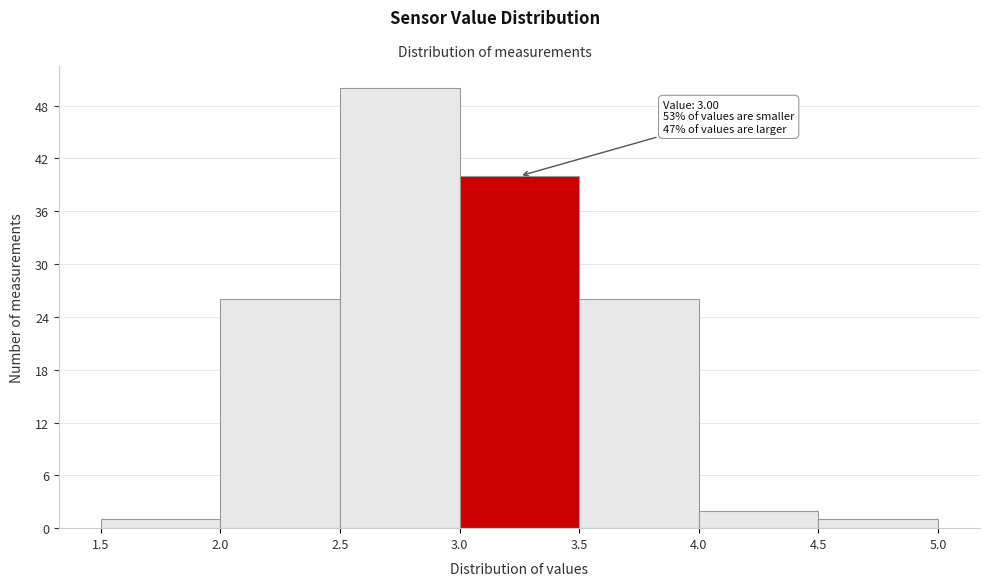

Over which range of the x-axis is the bar tallest?

2.5 to 3.0